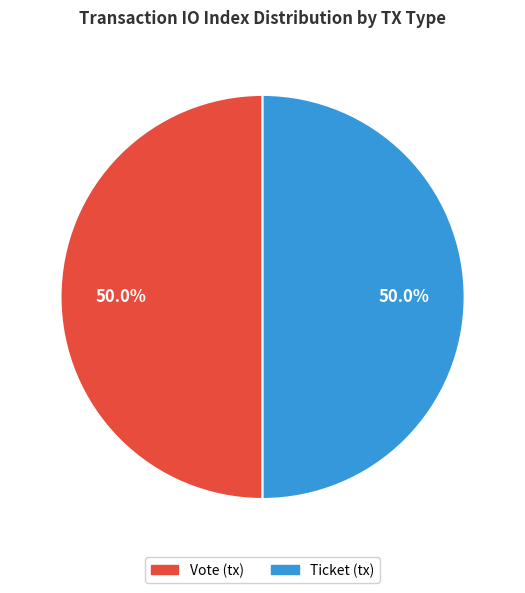

Count the number of slices in the pie.

2